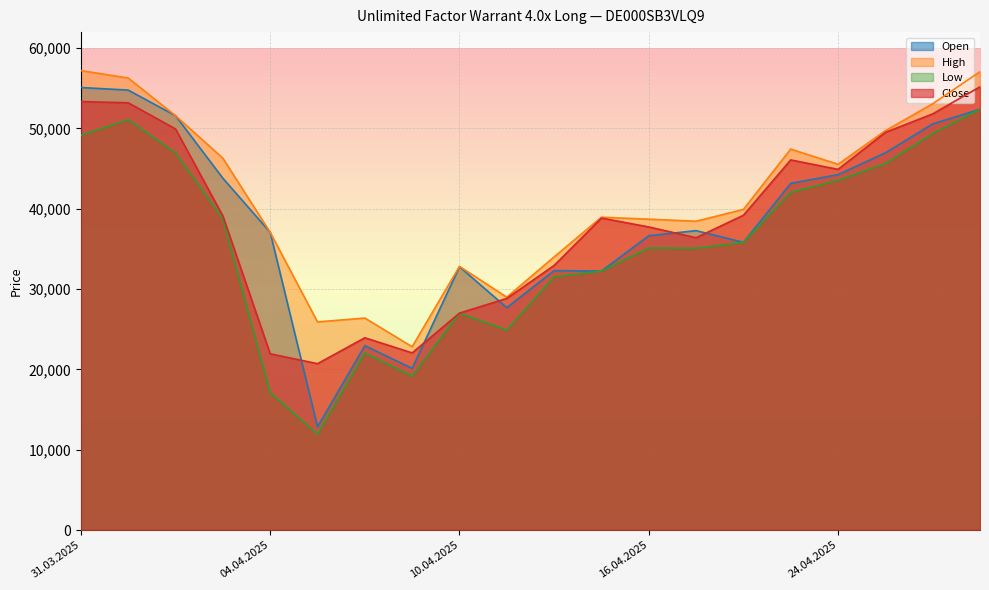

Where does the Low series first go above 35820?

31.03.2025